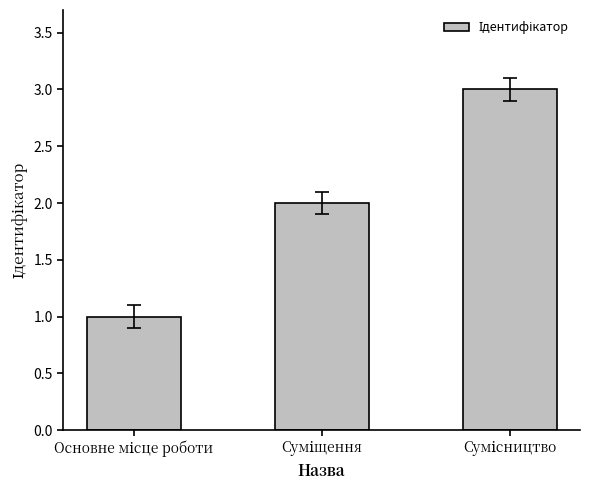

What is the maximum value shown in the chart?

3